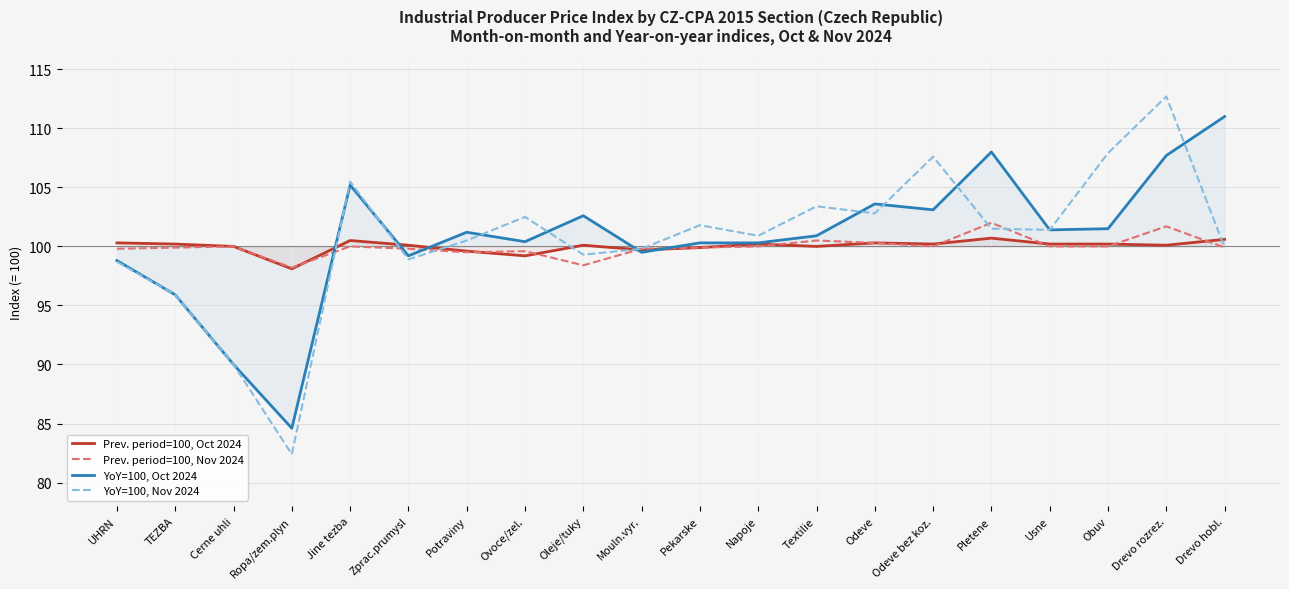

Which series has the largest range (max minus min)?

YoY=100, Nov 2024